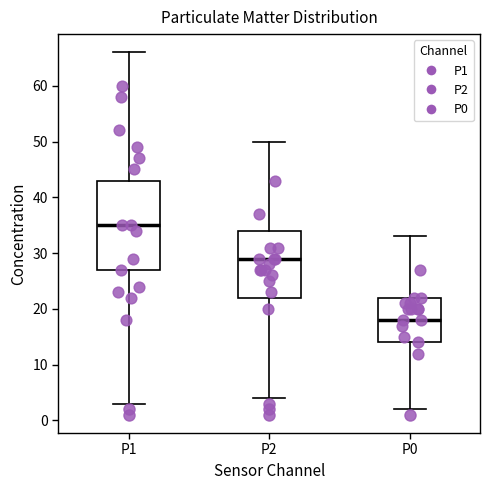

Reading left to right, transcribe this box plot: for each box, give where its median line is, the range the box spans, and where its two whiskers end, as read against the y-axis. The values are not printed on the chart, so give them approximately, as read against the axis.

P1: median 35, box 27 to 43, whiskers 3 to 66
P2: median 29, box 22 to 34, whiskers 4 to 50
P0: median 18, box 14 to 22, whiskers 2 to 33